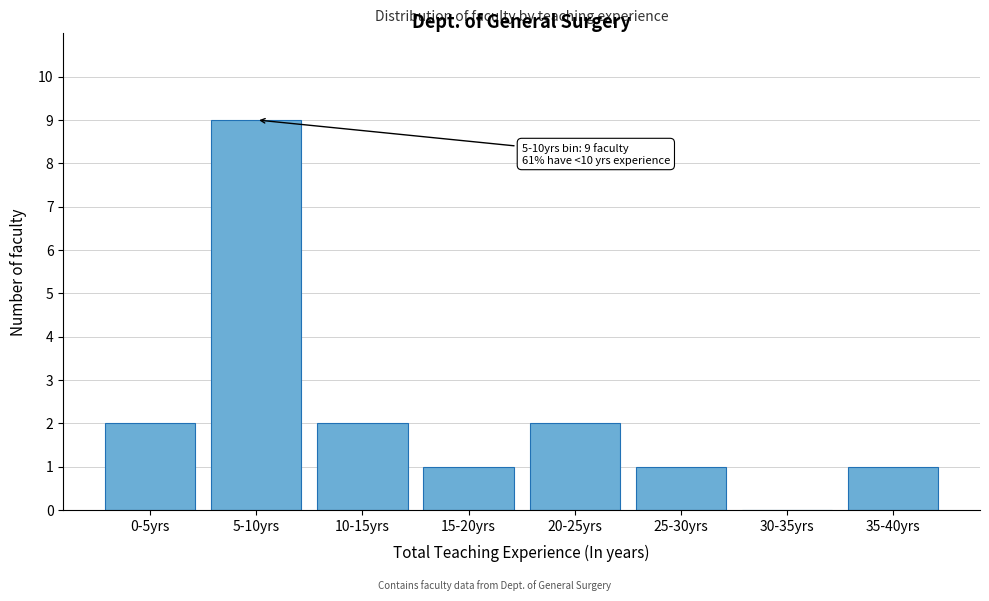

Reading right to left, transcribe all the data shown in this chart.

35-40yrs=1	30-35yrs=0	25-30yrs=1	20-25yrs=2	15-20yrs=1	10-15yrs=2	5-10yrs=9	0-5yrs=2